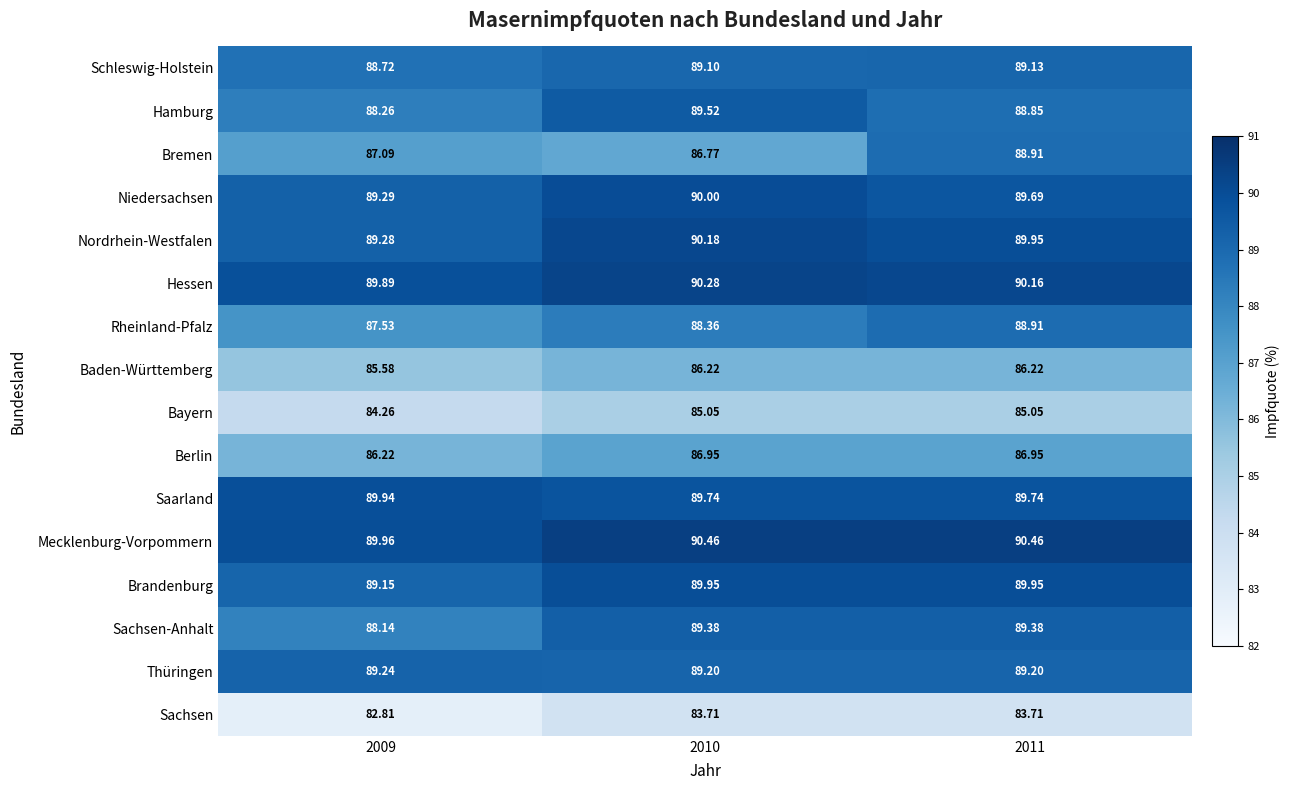

Which series has the widest spread of values?

Bremen